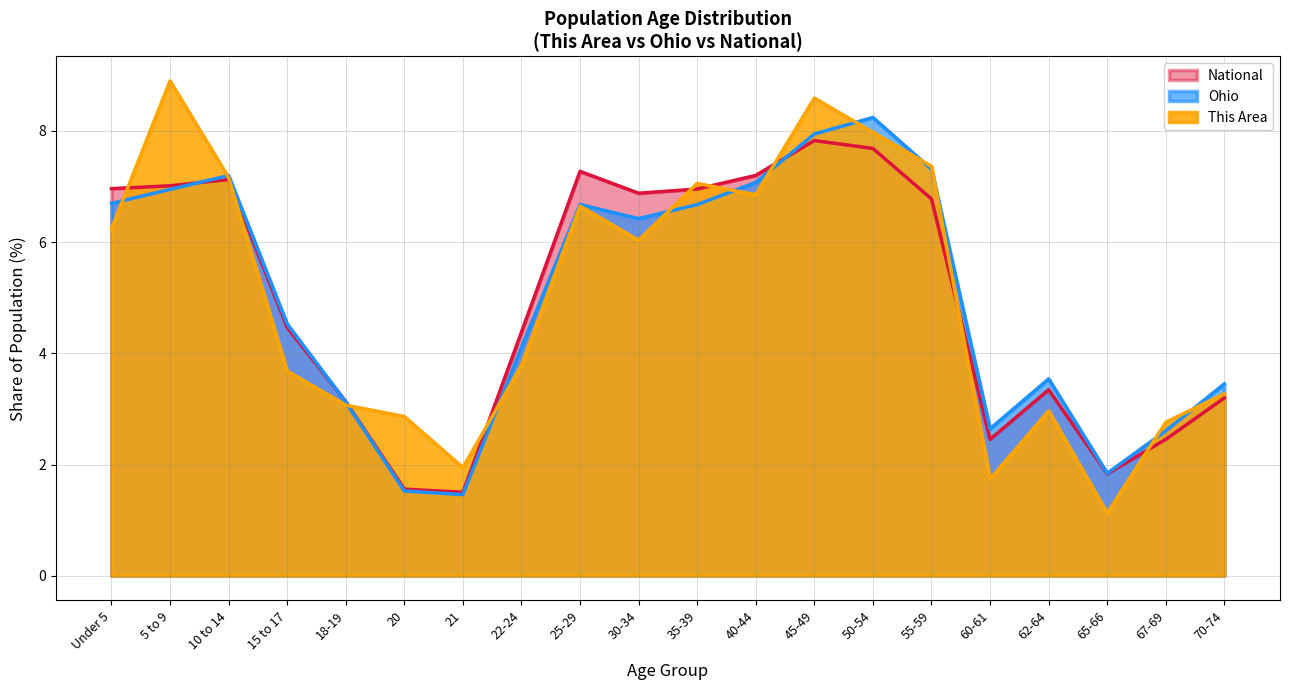

True or false: Ohio and This Area intersect in this chart.

True